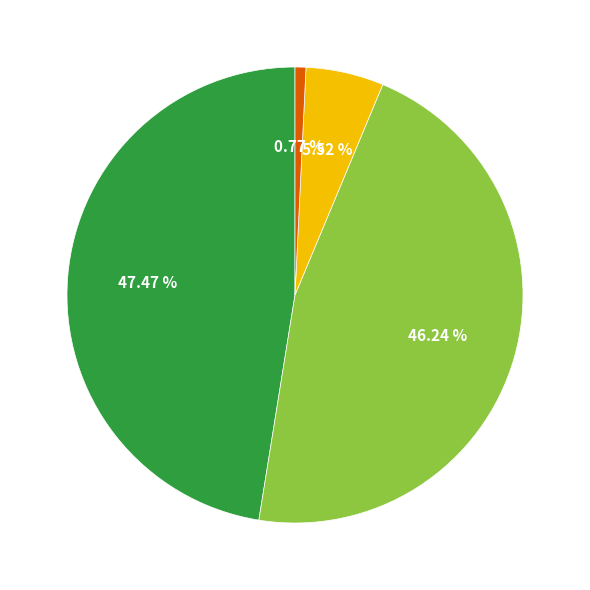

Does any single category account for the majority?

No